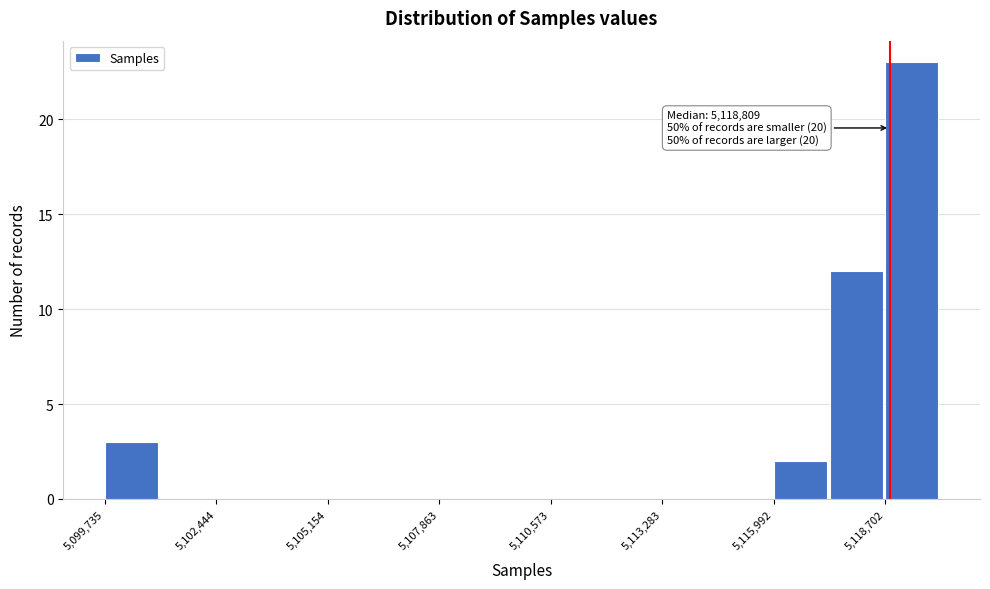

Read against the x-axis, roughly where is the centre of the tallest bar?

5119500